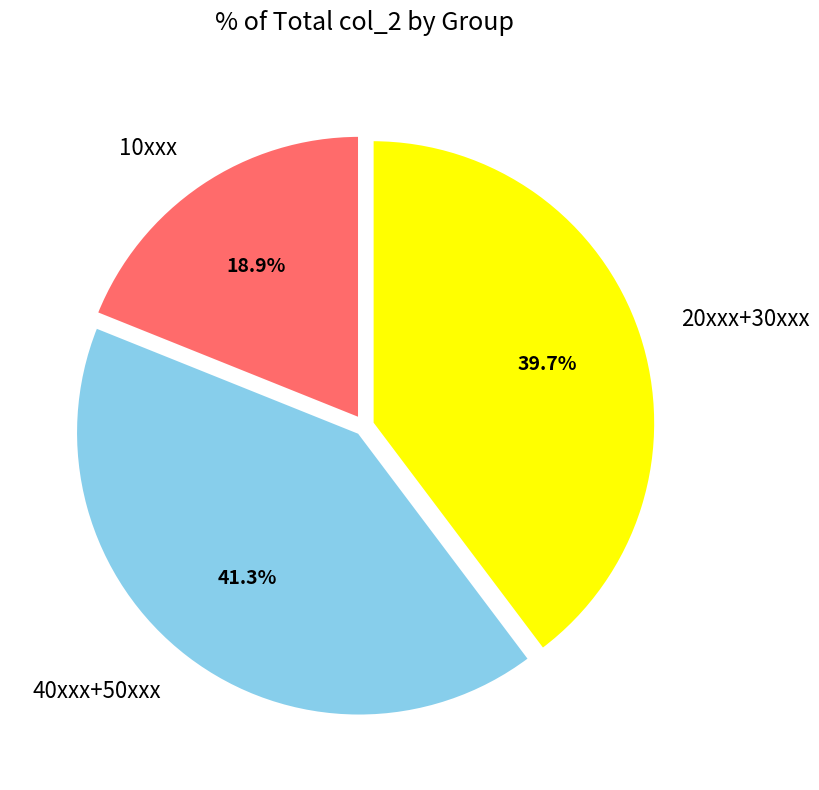

Count the number of slices in the pie.

3